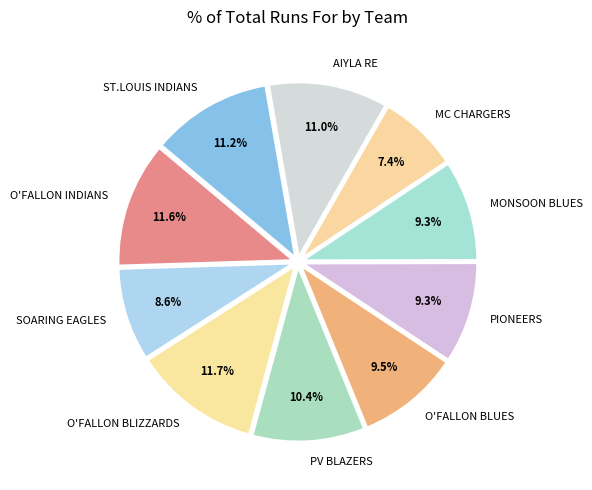

Is the sum of ST.LOUIS INDIANS and PV BLAZERS greater than half?

No